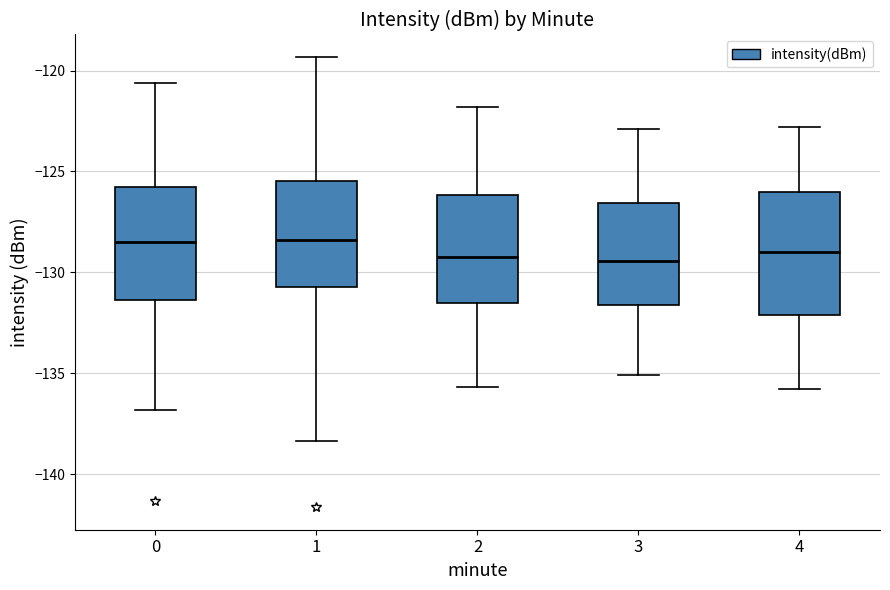

Where does the lower whisker of the box at x = 0 end on the y-axis? The values are not printed on the chart, so give them approximately, as read against the axis.

-137.0